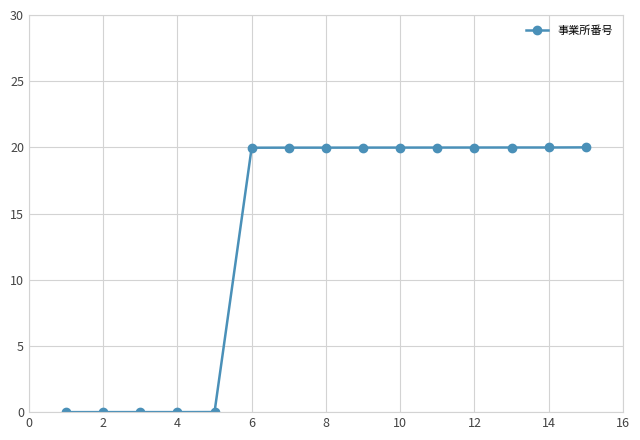

What is the difference between the maximum and minimum values?

20.0